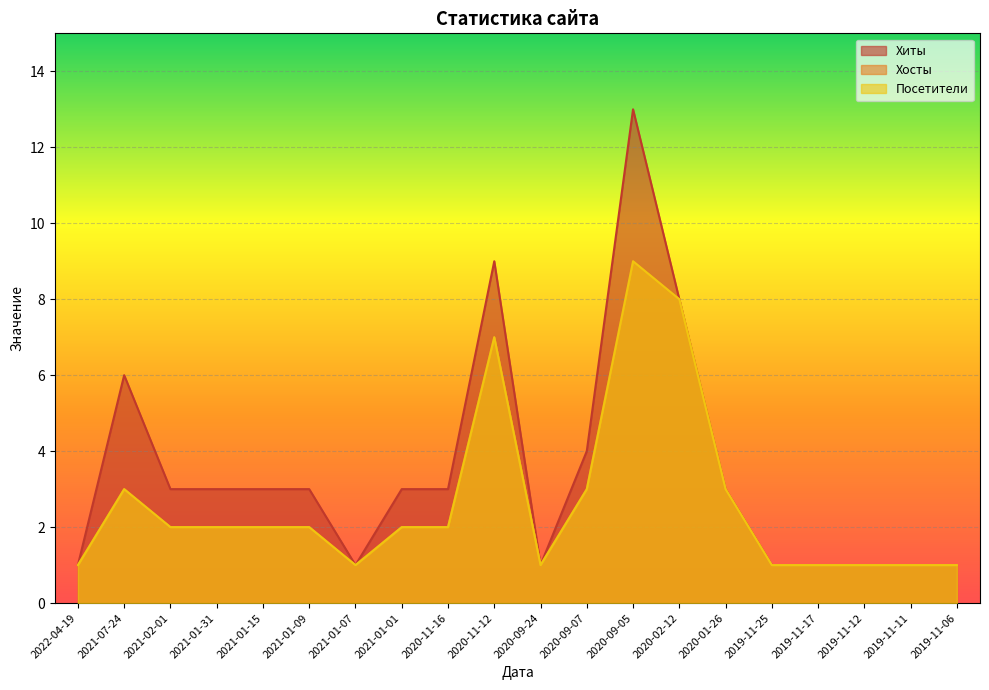

How many series are shown in this chart?

3